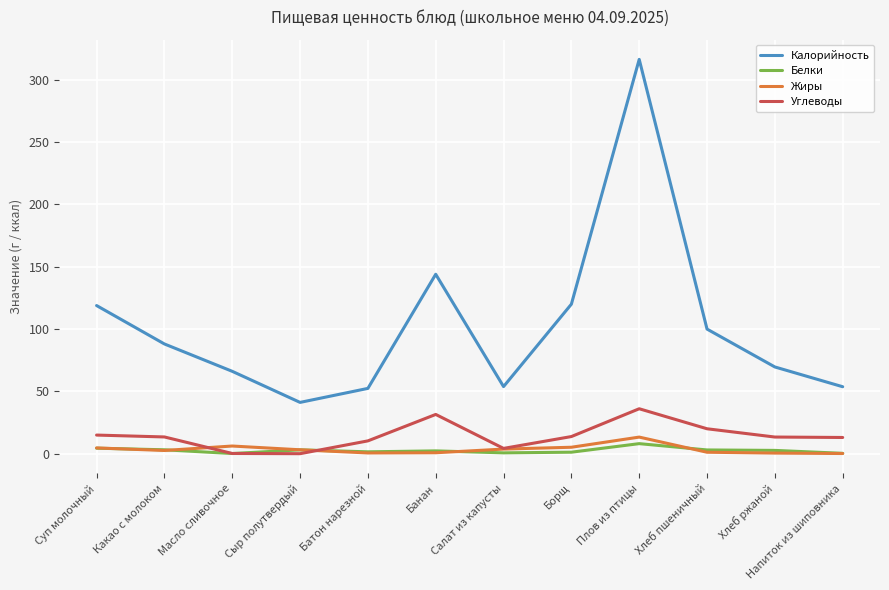

What is the highest value of the Белки series?

8.1